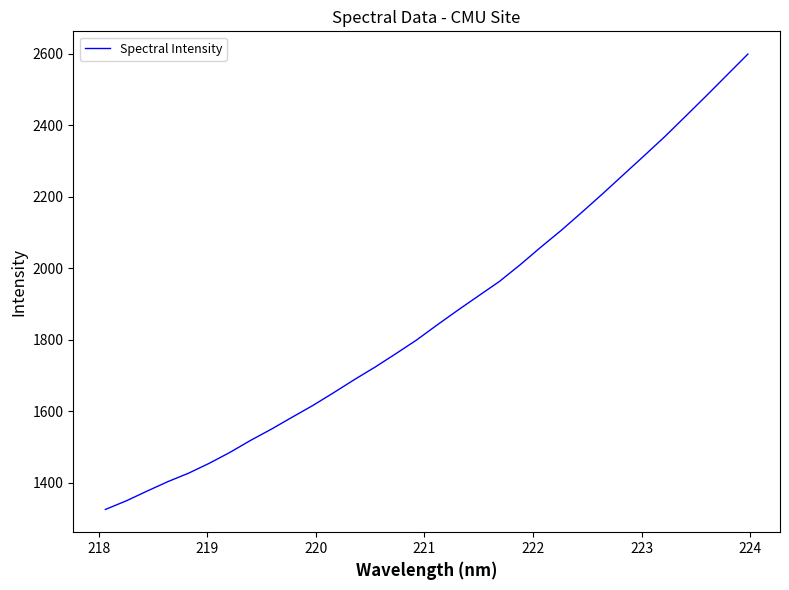

What is the difference between the maximum and minimum values?

1273.6